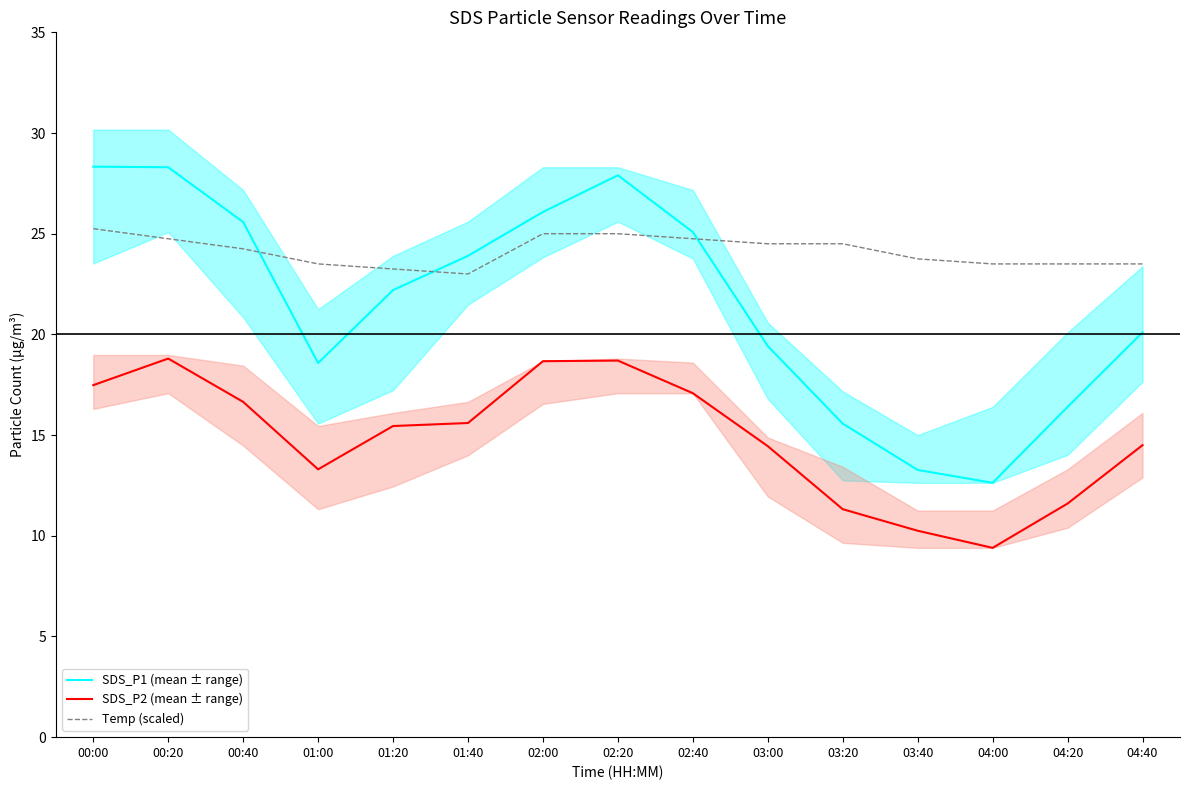

Read the Temp (scaled) value at 00:20.

24.8